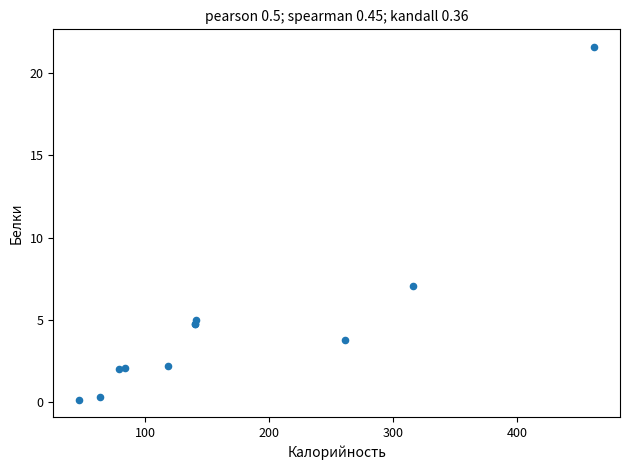

What Y value in the scatter plot is closest to 10?

7.0